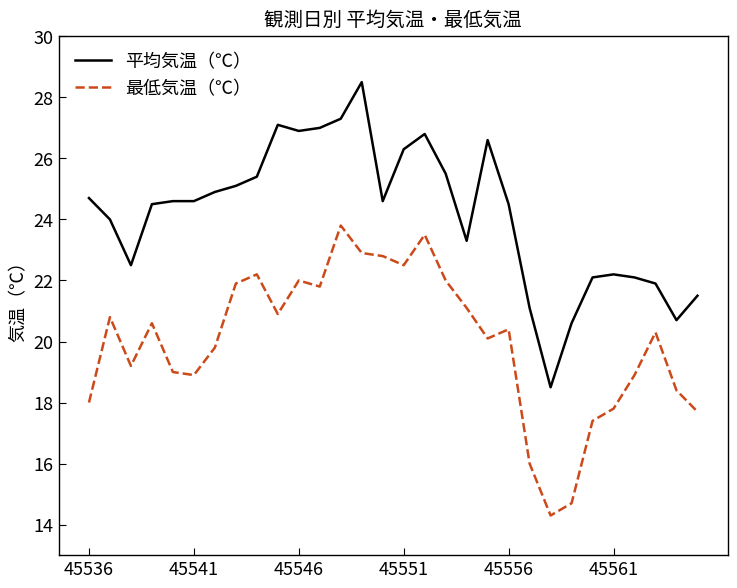

Does the chart display data point markers on the line(s)?

No